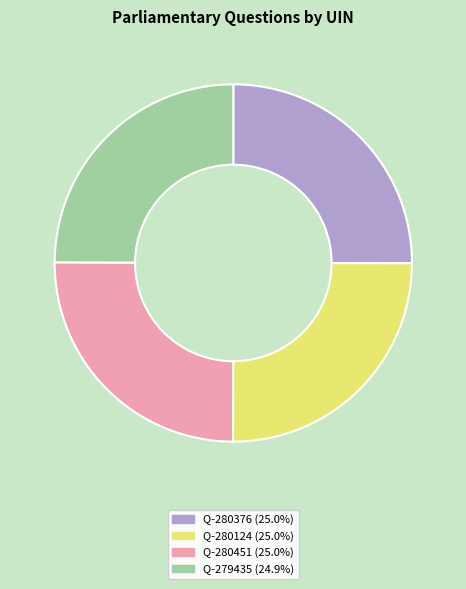

Is there any slice that represents more than half of the pie?

No